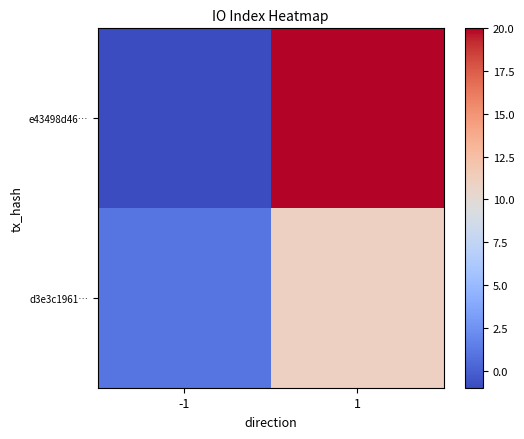

Reading left to right, what are all the values shown in this chart?

e43498d46…: -1=-1	1=20
d3e3c1961…: -1=1	1=11